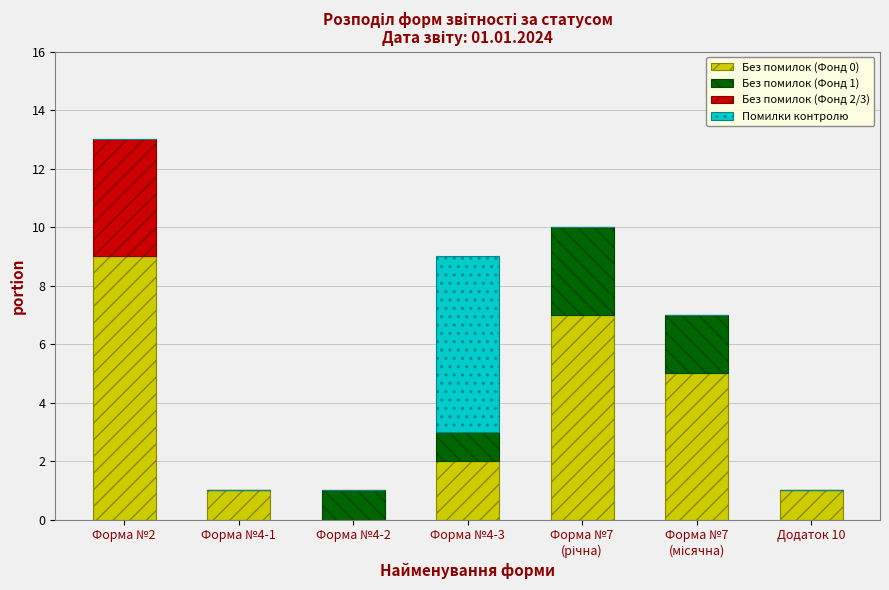

At which category is the sum across all series the highest?

Форма №2